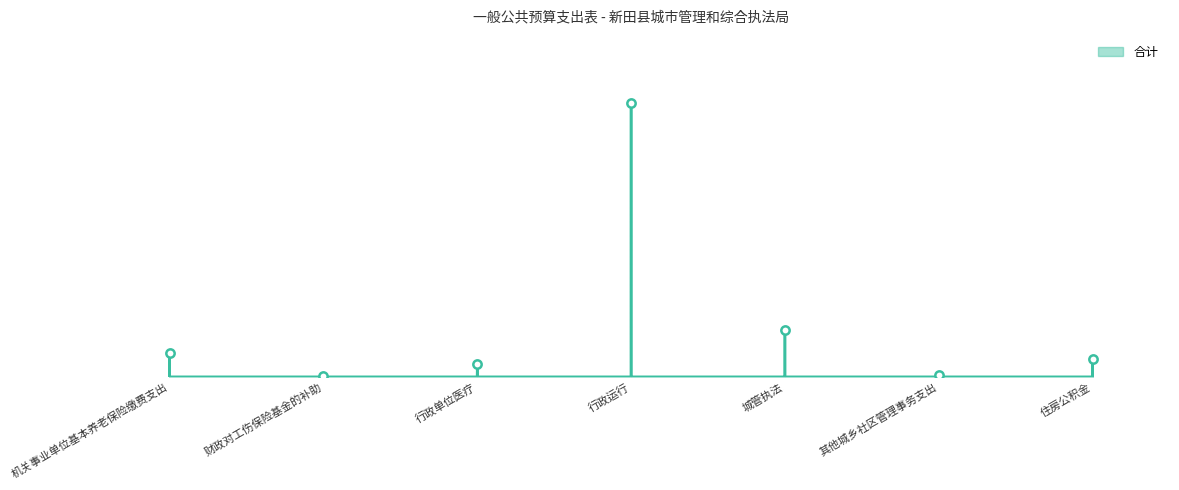

Rank the categories by value from lowest to highest.

财政对工伤保险基金的补助, 其他城乡社区管理事务支出, 行政单位医疗, 住房公积金, 机关事业单位基本养老保险缴费支出, 城管执法, 行政运行